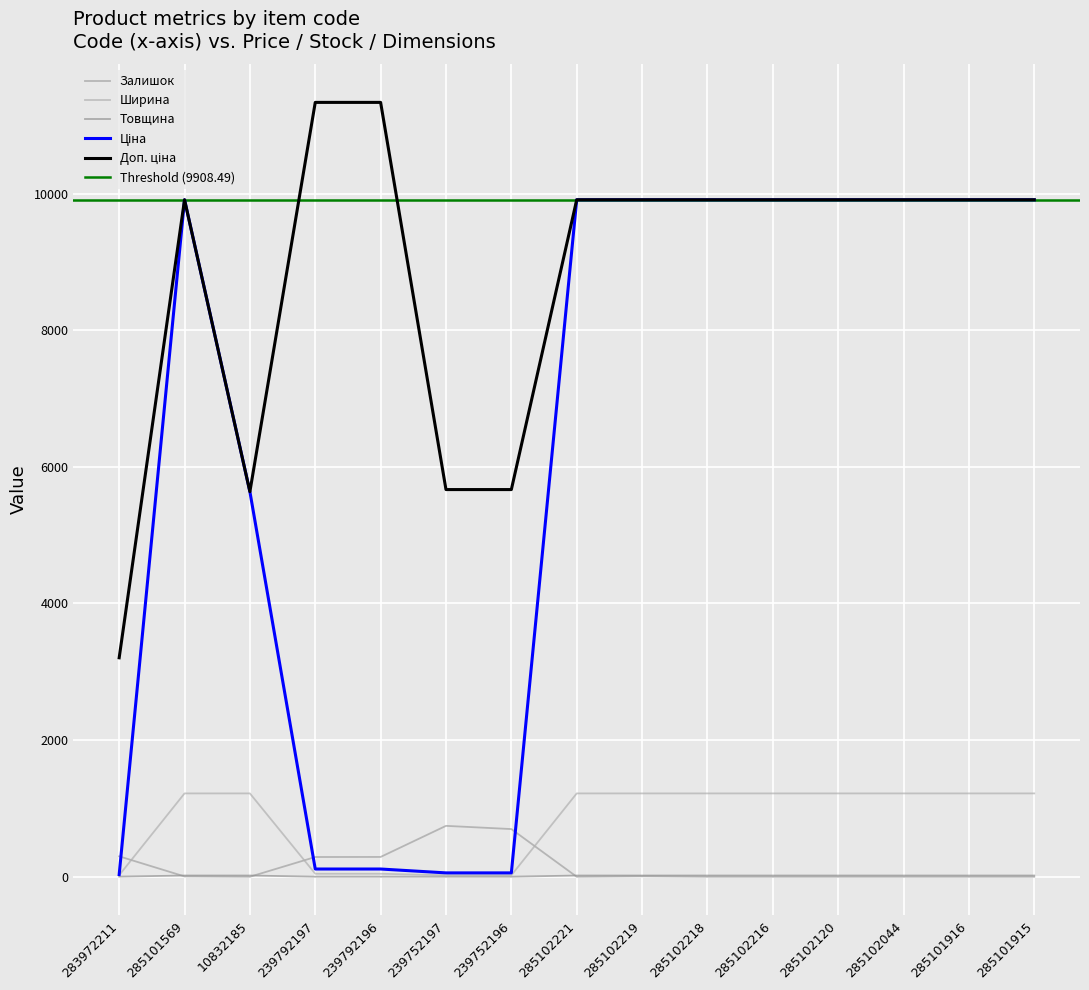

True or false: Залишок has a value of 193.9 at 239752196.

False